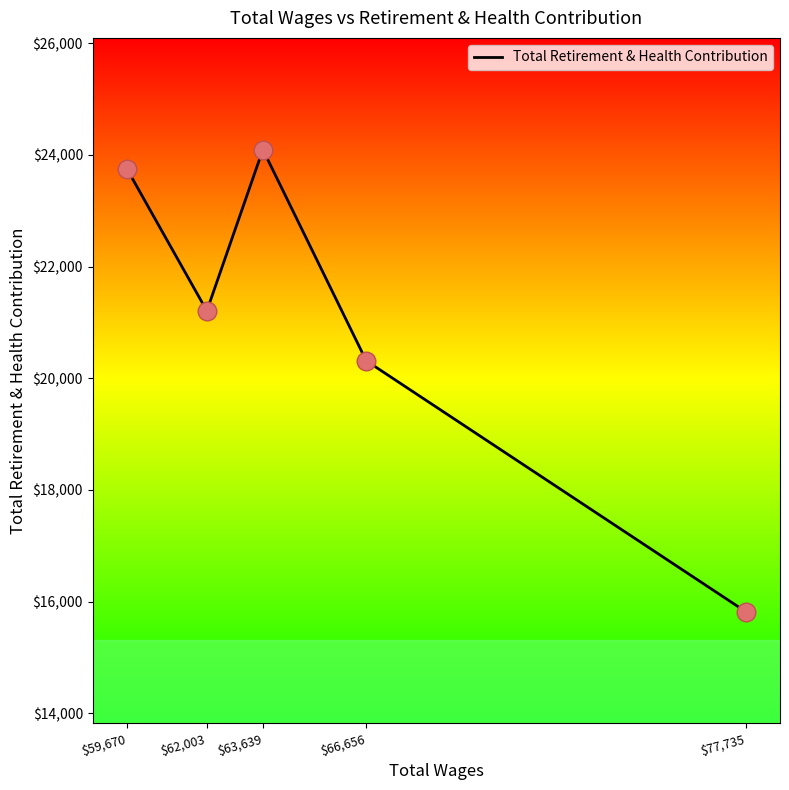

Which has a higher value, $63,639 or $66,656?

$63,639